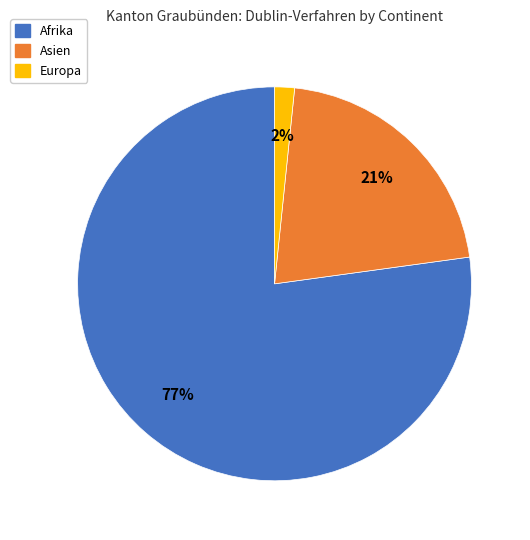

Which slice is the smallest?

Europa